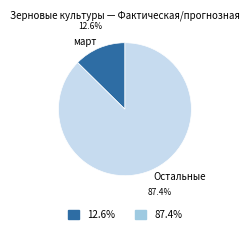

Which category has the smallest portion of the pie?

март